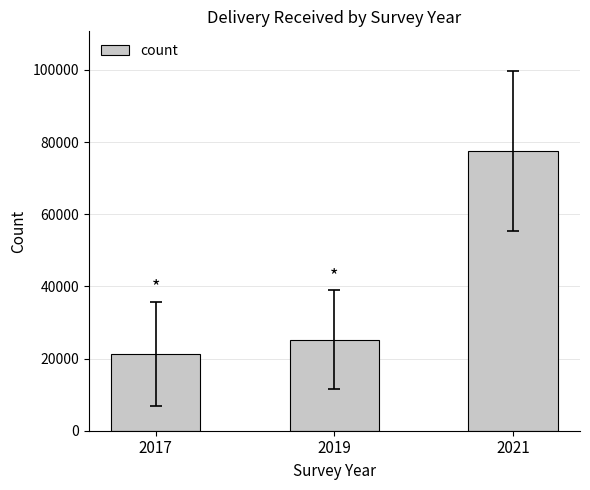

Rank the categories by value from lowest to highest.

2017, 2019, 2021